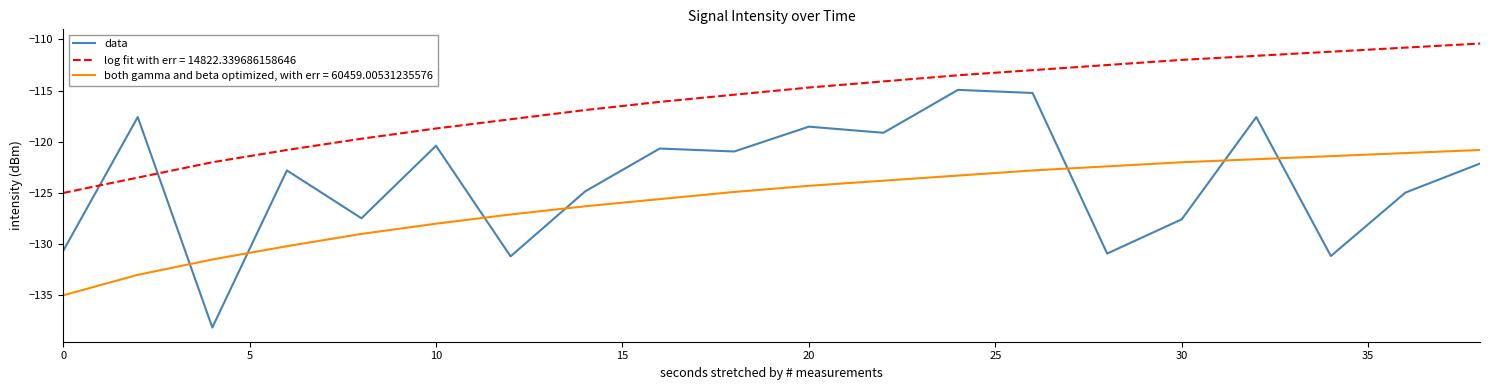

Which series has the largest range (max minus min)?

data